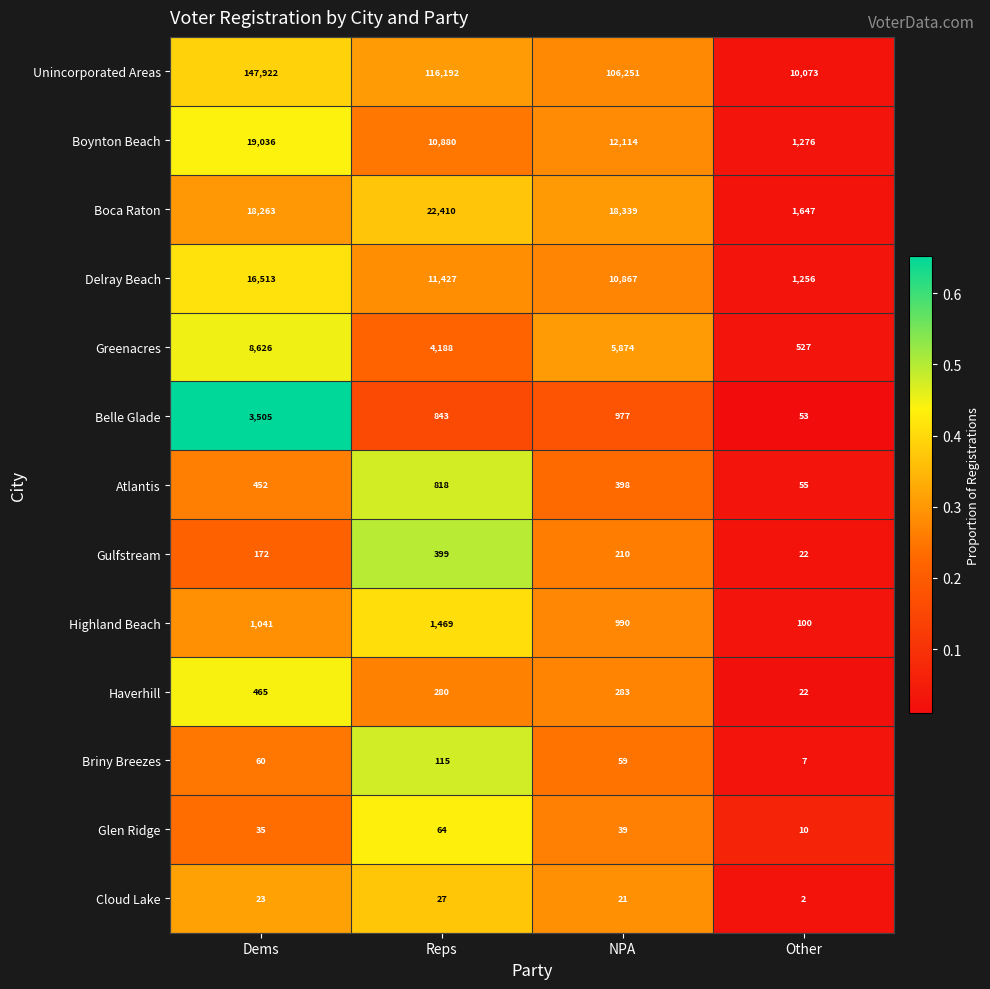

Which series has the widest spread of values?

Unincorporated Areas